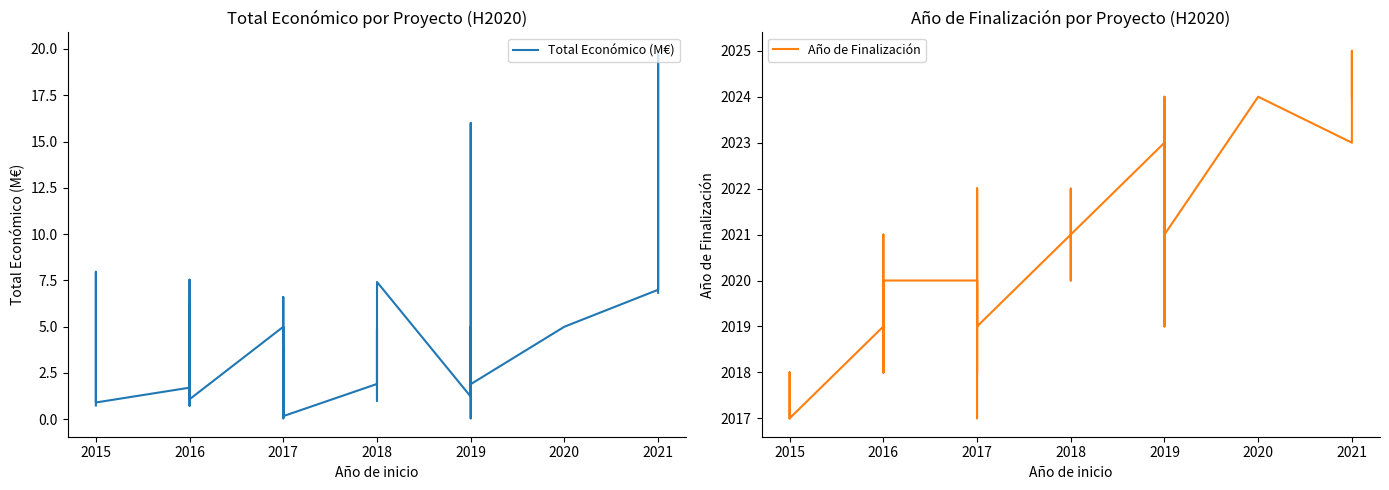

Which series has the largest total across all categories?

Año de Finalización